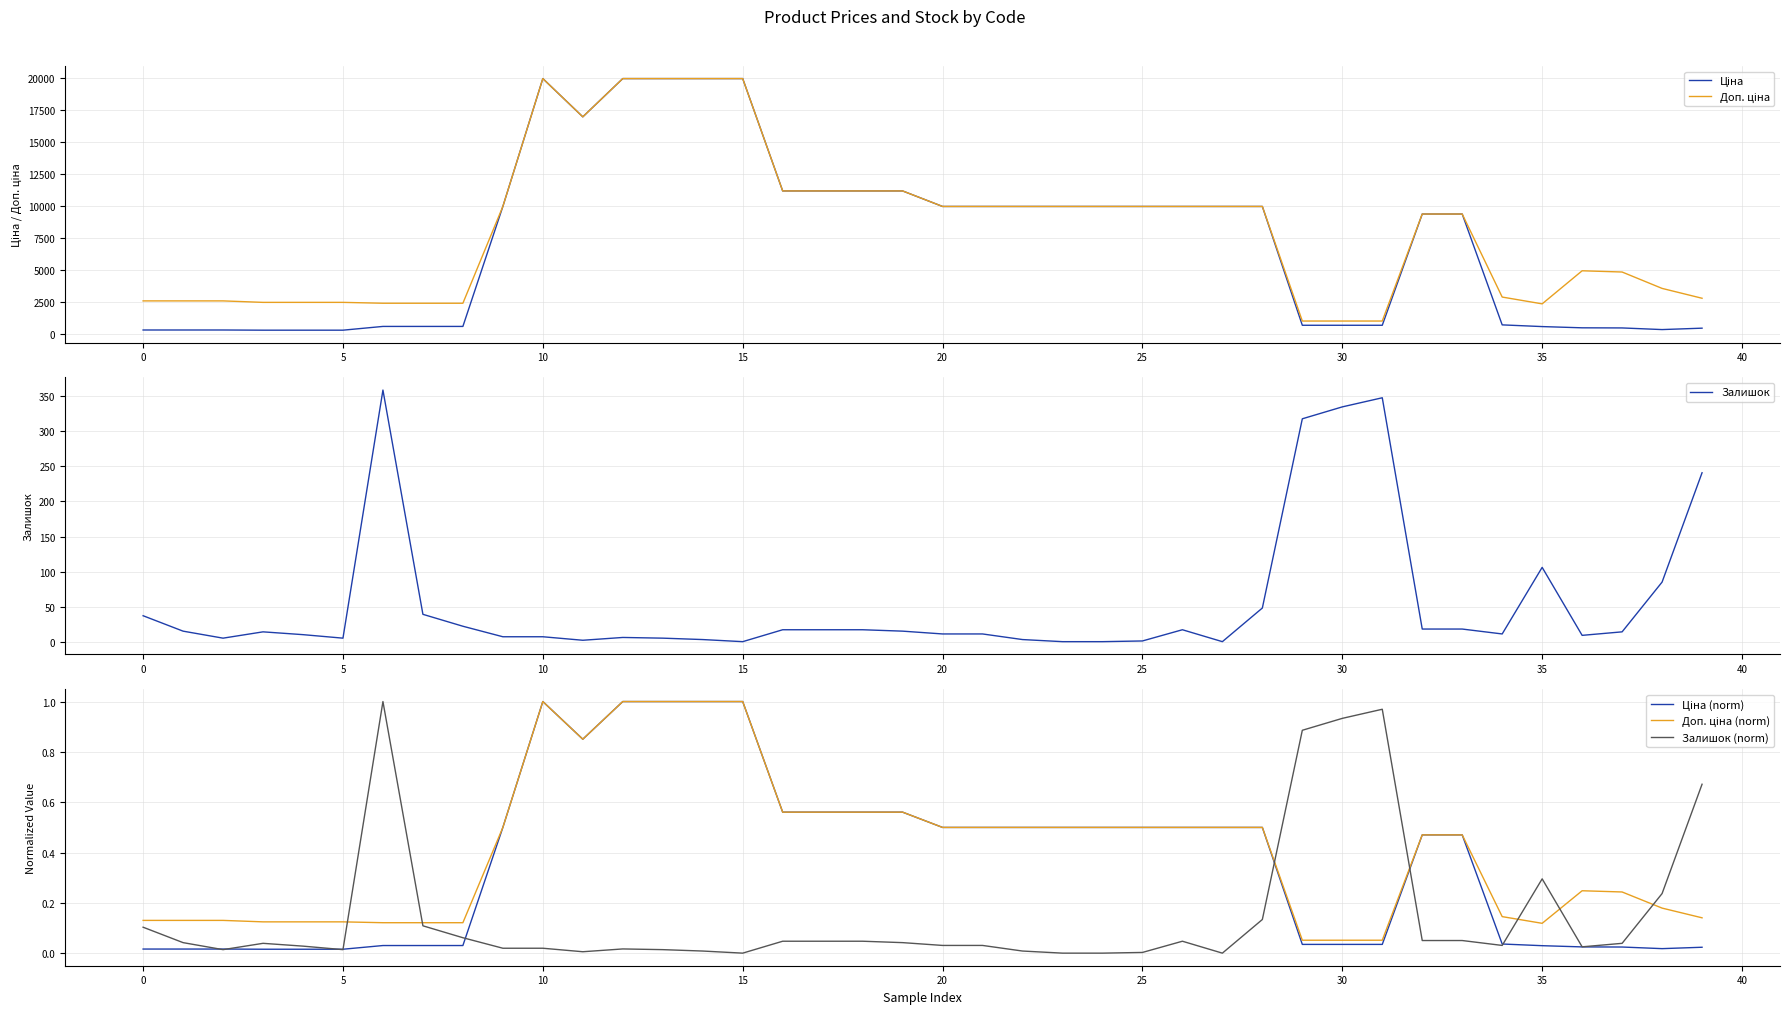

What is the maximum value for Залишок?

359